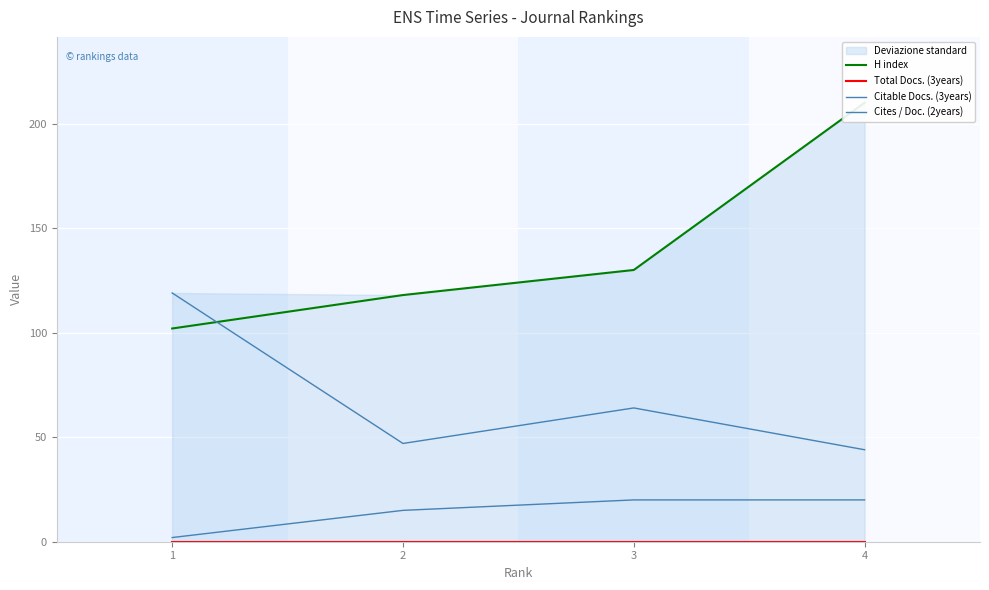

At how many categories does at least one series exceed 116?

4